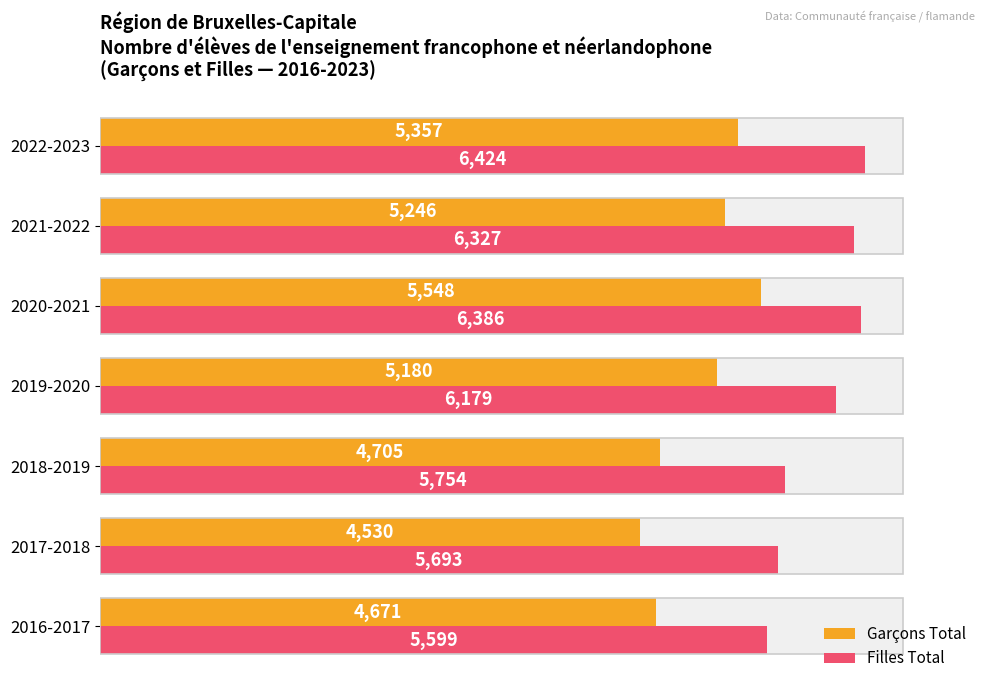

At 2020-2021, list the series in order from largest to smallest.

Filles Total, Garçons Total